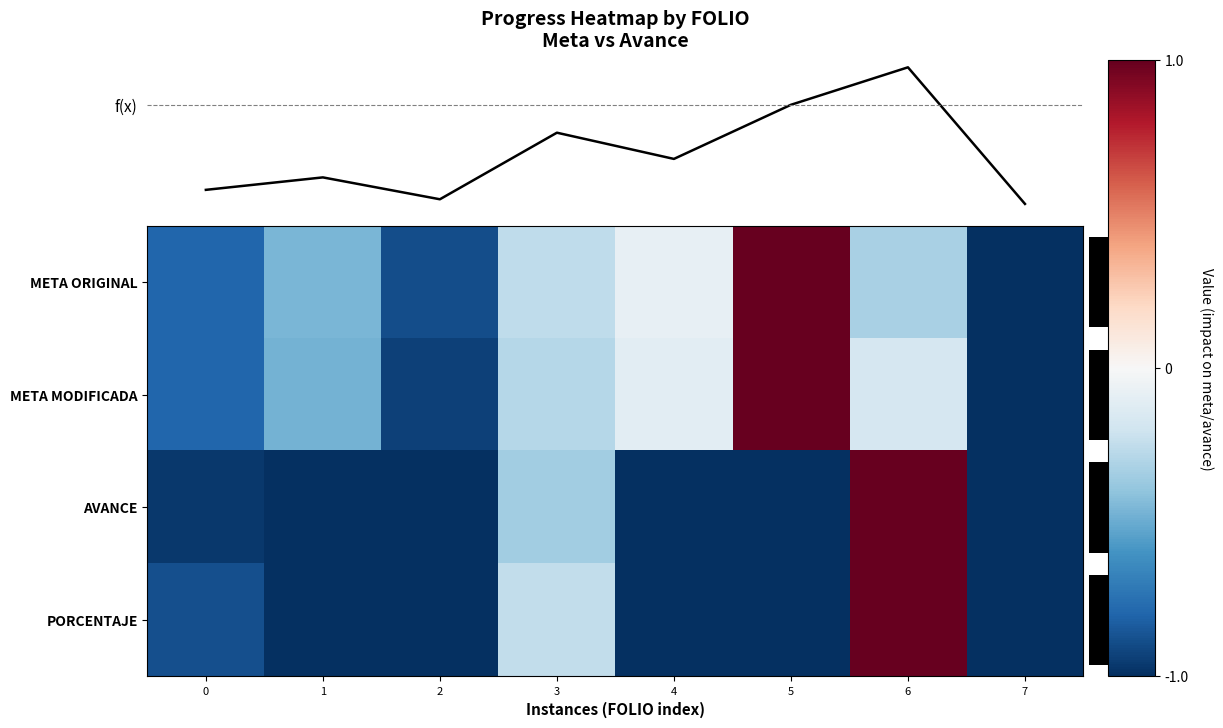

Which series changed the most between 1 and 7?

META ORIGINAL